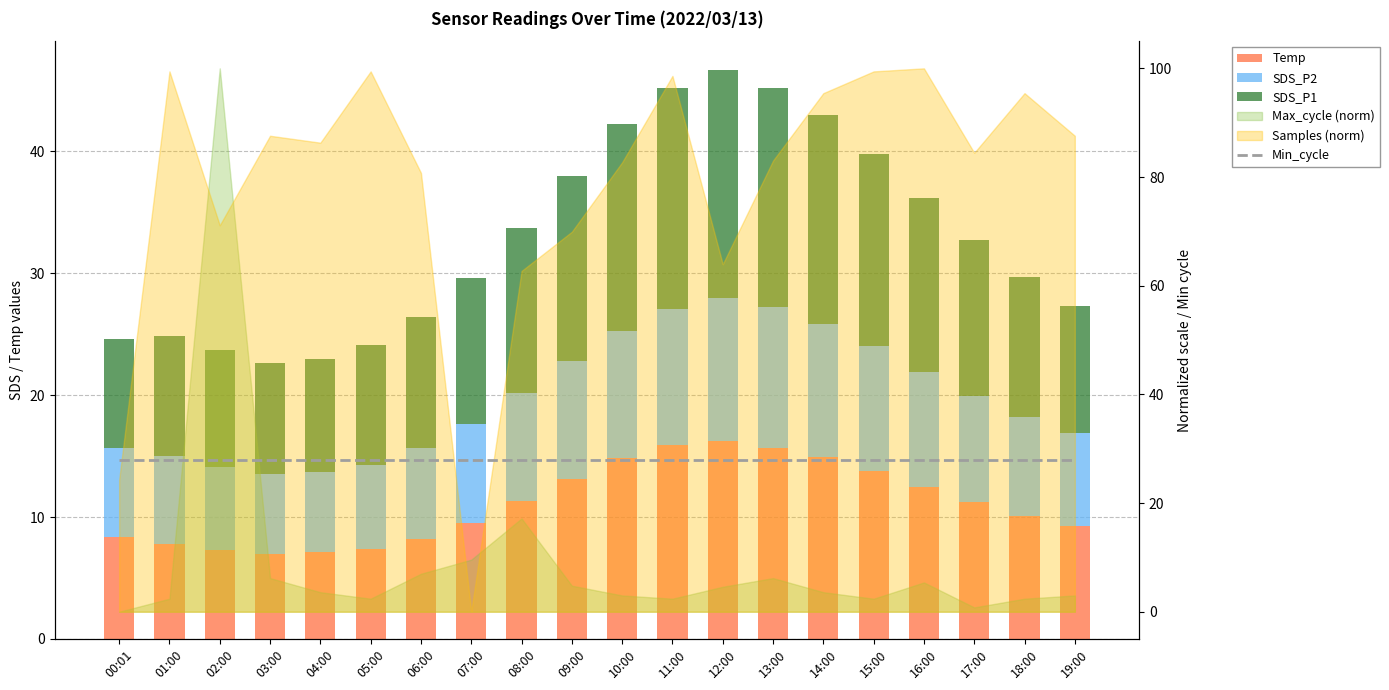

What is the average value of the SDS_P1 series?

13.1